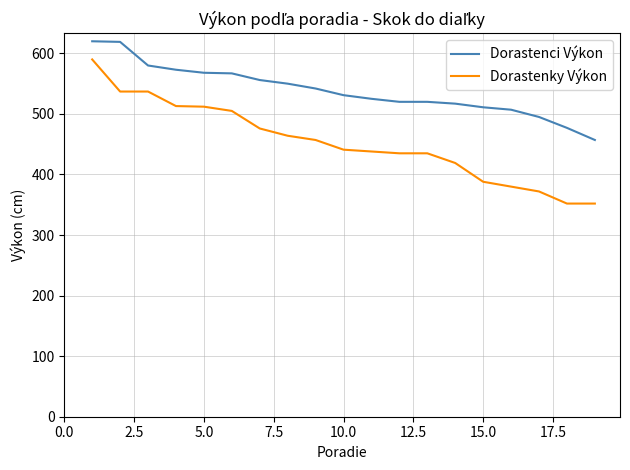

What is the difference between the maximum and minimum values in the Dorastenci Výkon series?

163